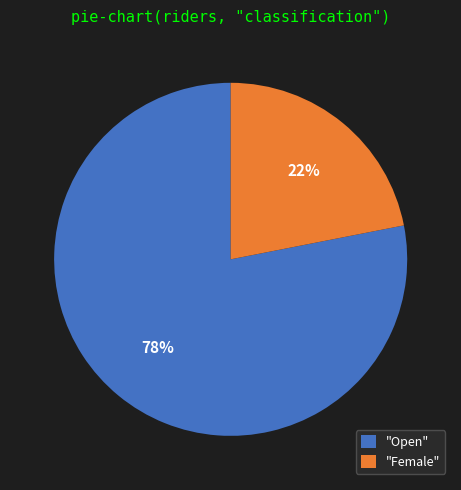

To the nearest percent, what portion does "Female" represent?

22%